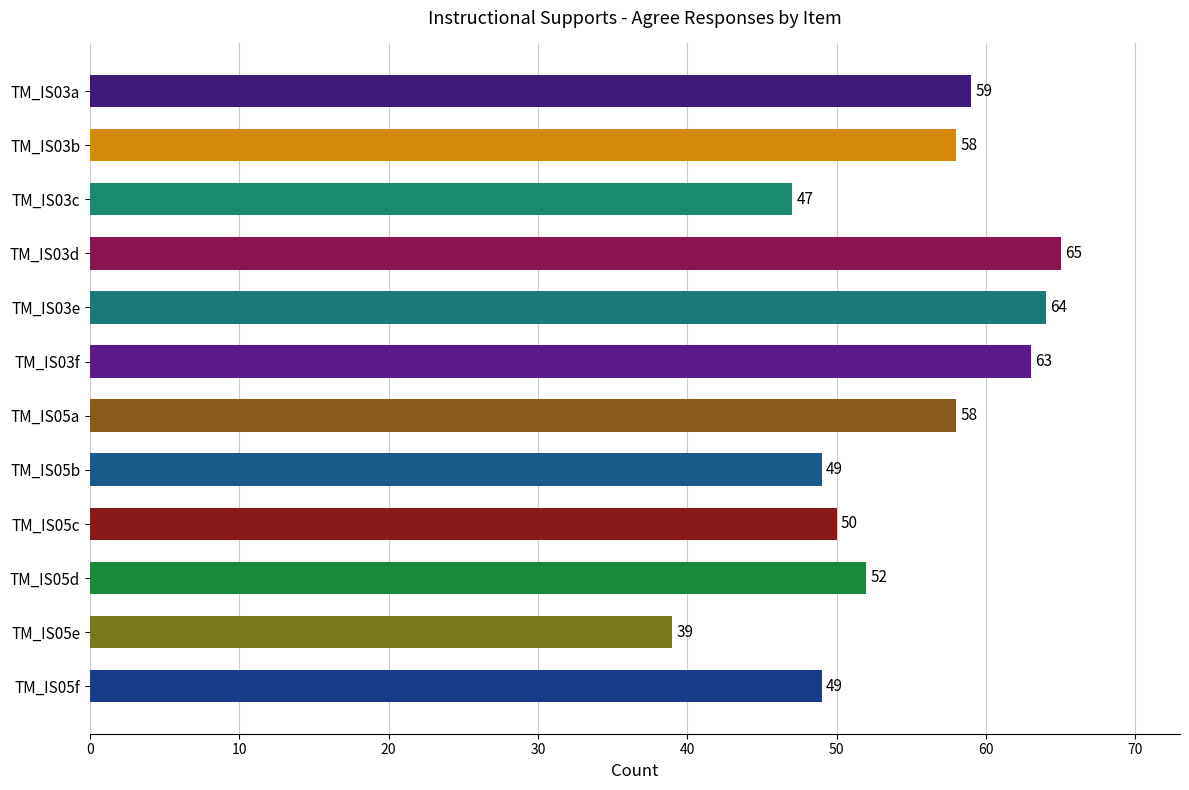

What is the smallest value displayed?

39